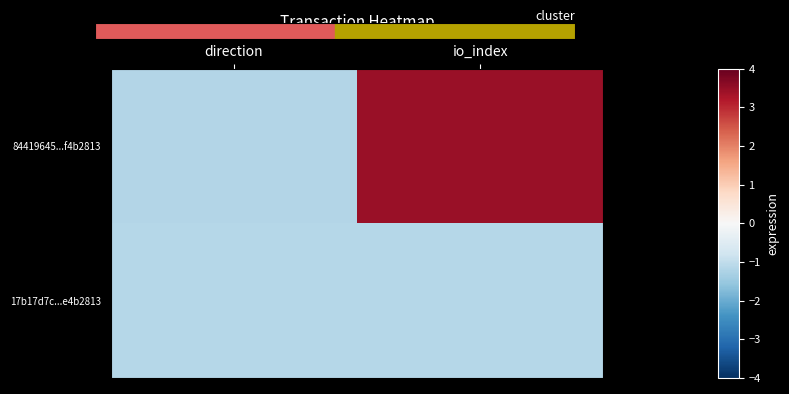

Which series has the widest spread of values?

84419645...f4b2813